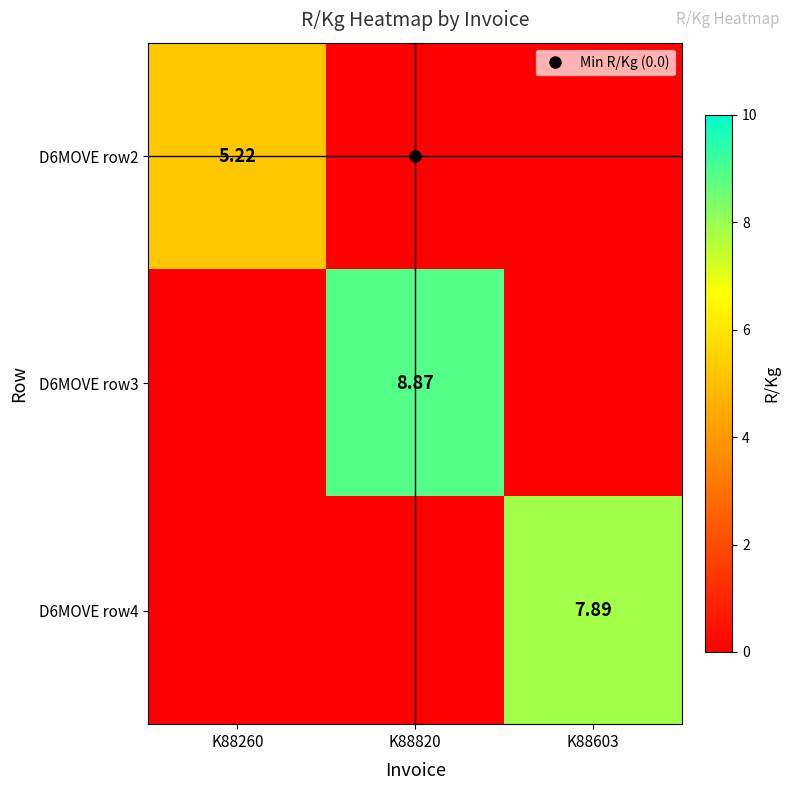

At which label does D6MOVE row4 reach its peak?

K88603